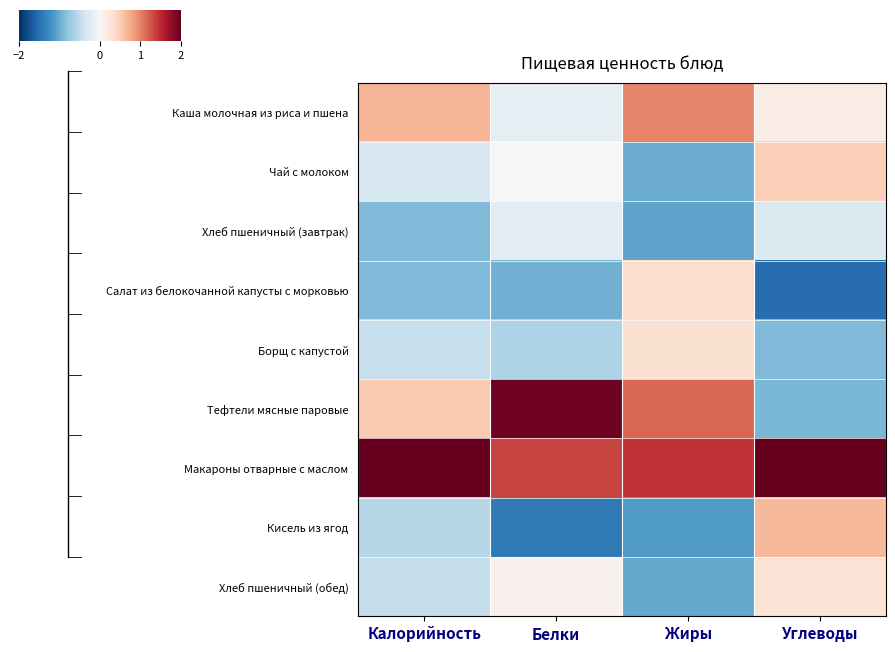

Reading right to left, transcribe all the data shown in this chart.

Каша молочная из риса и пшена: Углеводы=0.2	Жиры=1.0	Белки=-0.2	Калорийность=0.7
Чай с молоком: Углеводы=0.5	Жиры=-1.0	Белки=0.0	Калорийность=-0.3
Хлеб пшеничный (завтрак): Углеводы=-0.3	Жиры=-1.1	Белки=-0.2	Калорийность=-0.9
Салат из белокочанной капусты с морковью: Углеводы=-1.5	Жиры=0.3	Белки=-1.0	Калорийность=-0.9
Борщ с капустой: Углеводы=-0.9	Жиры=0.3	Белки=-0.6	Калорийность=-0.5
Тефтели мясные паровые: Углеводы=-0.9	Жиры=1.2	Белки=2.0	Калорийность=0.5
Макароны отварные с маслом: Углеводы=2.1	Жиры=1.4	Белки=1.3	Калорийность=2.4
Кисель из ягод: Углеводы=0.6	Жиры=-1.1	Белки=-1.4	Калорийность=-0.6
Хлеб пшеничный (обед): Углеводы=0.3	Жиры=-1.0	Белки=0.1	Калорийность=-0.5